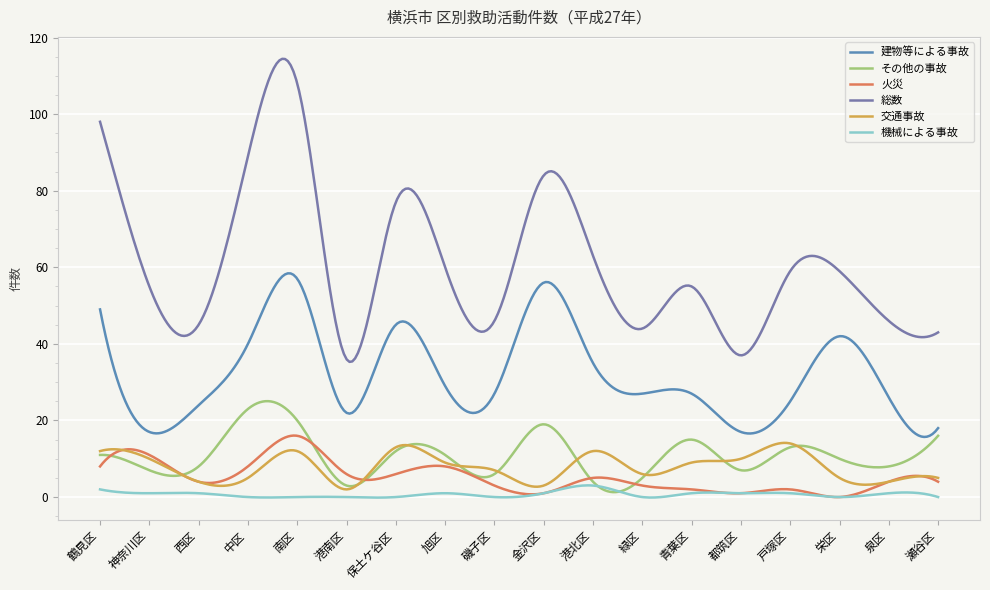

What is the sum of all 建物等による事故 values?

9576.1